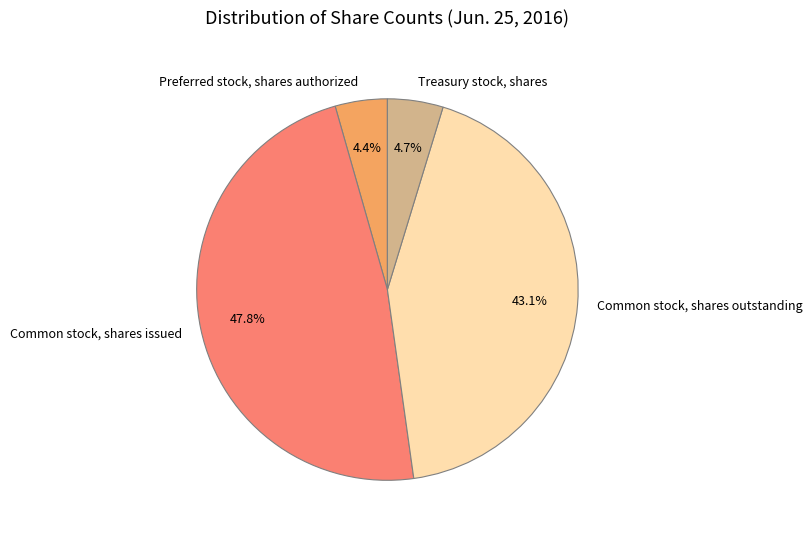

Count the number of slices in the pie.

4